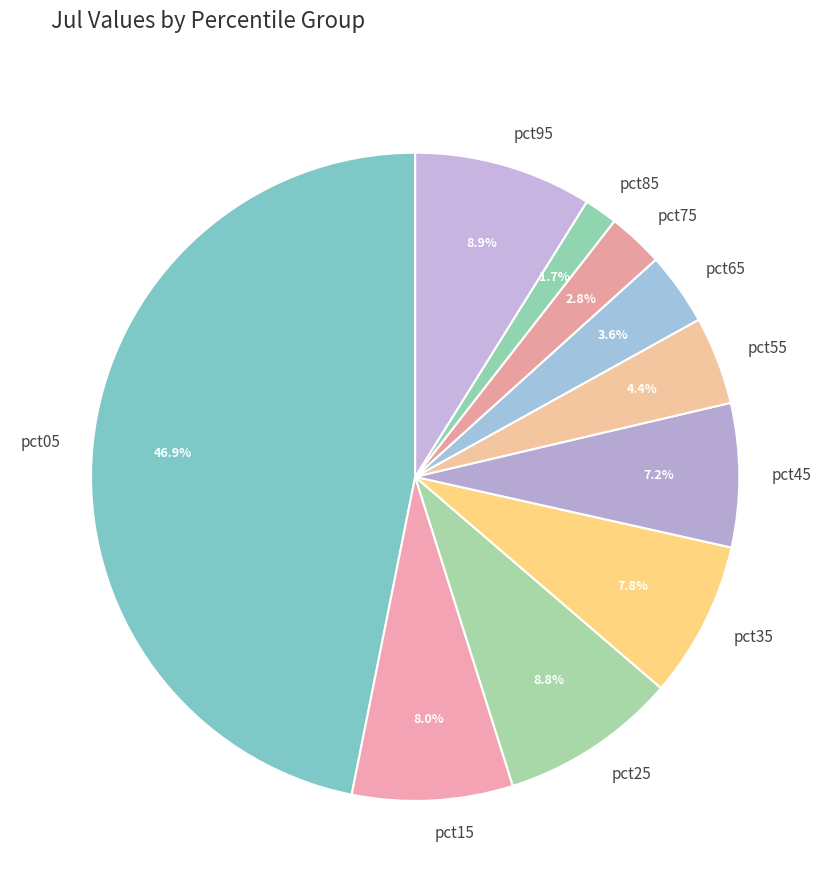

Count the number of slices in the pie.

10